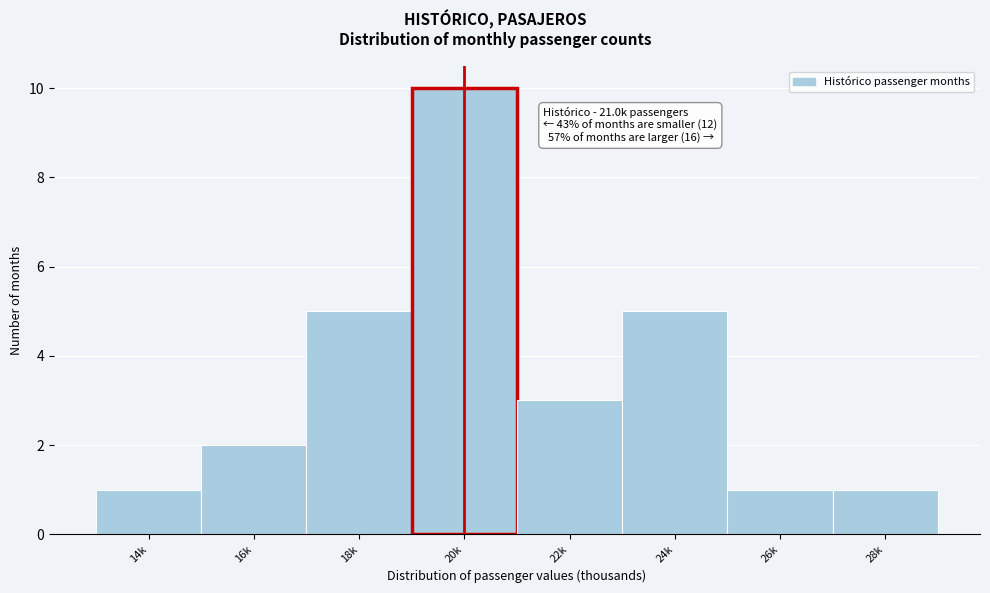

Reading left to right, what are all the values shown in this chart?

1	2	5	10	3	5	1	1